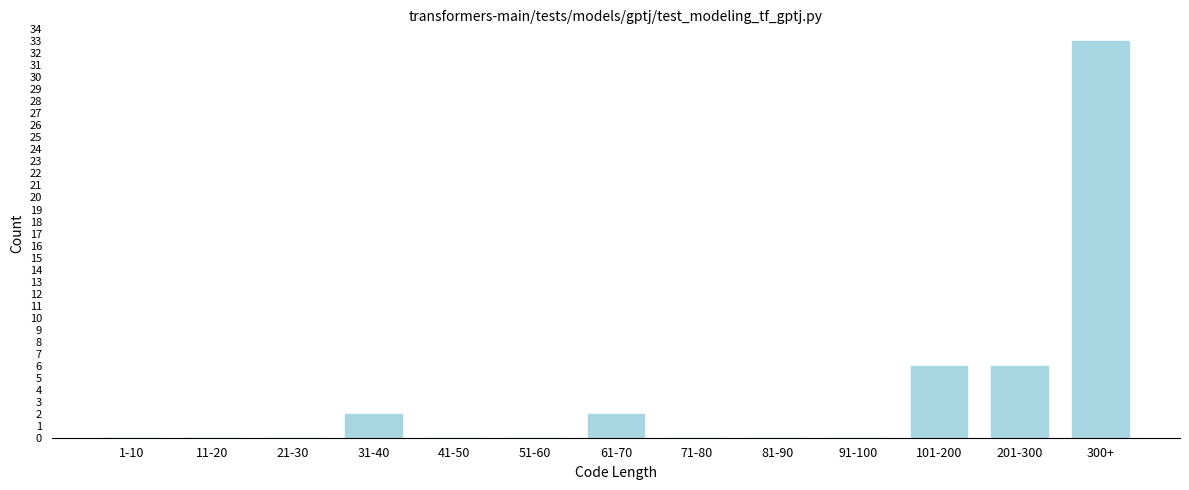

Reading right to left, transcribe all the data shown in this chart.

300+=33	201-300=6	101-200=6	91-100=0	81-90=0	71-80=0	61-70=2	51-60=0	41-50=0	31-40=2	21-30=0	11-20=0	1-10=0